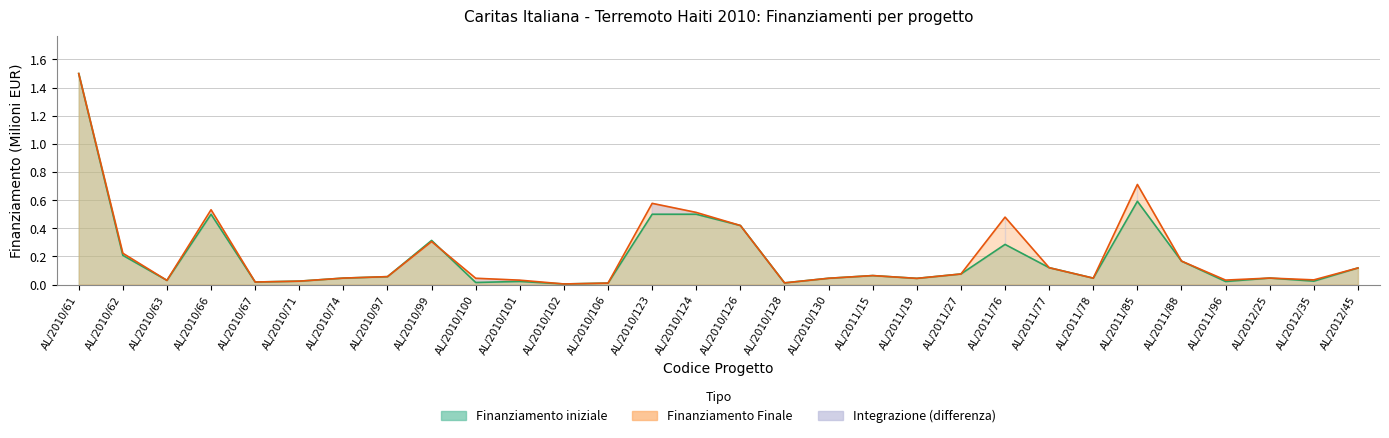

The value of Finanziamento iniziale at AL/2010/74 is 0.0. True or false?

False